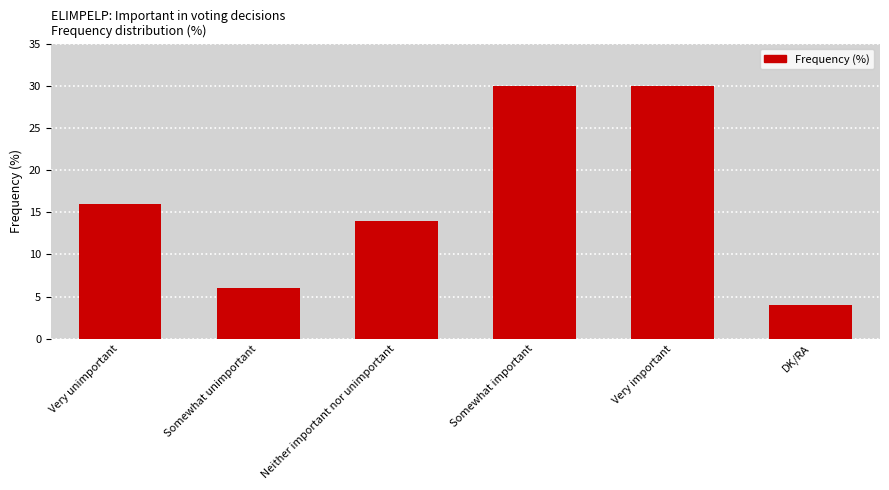

Between Neither important nor unimportant and Very important, which is larger?

Very important